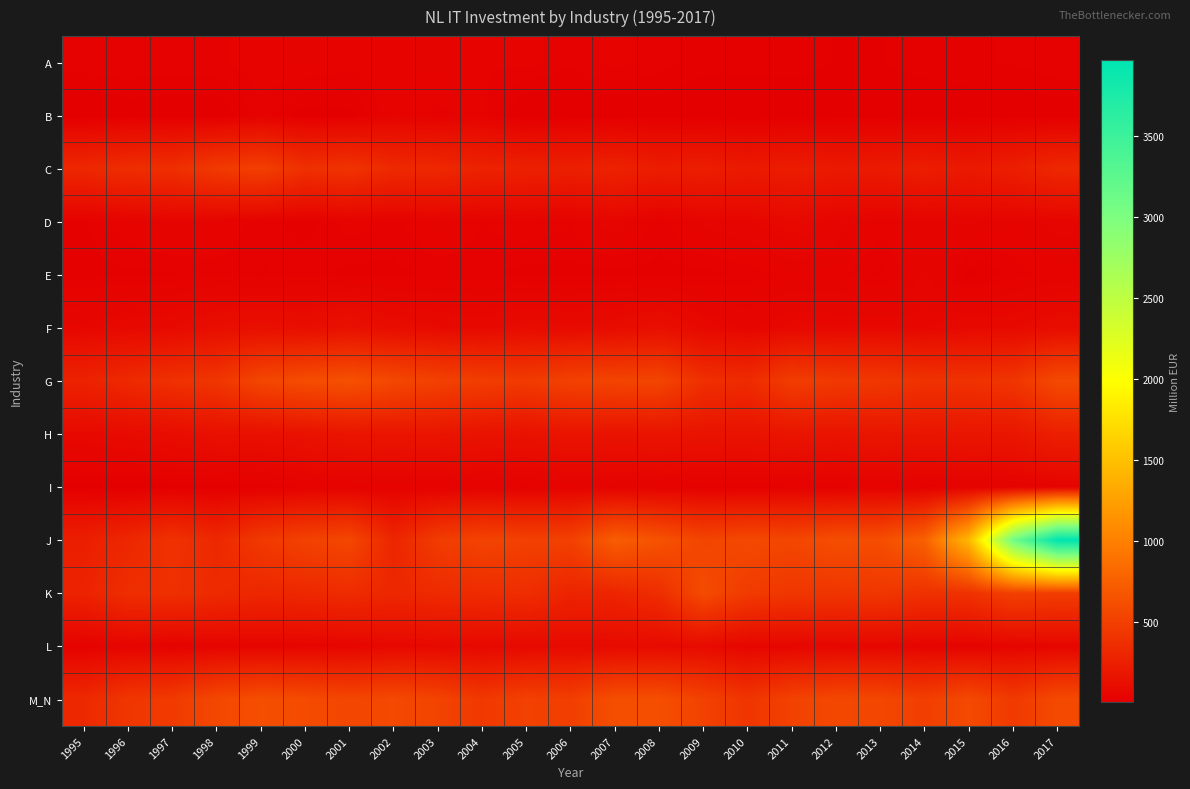

Reading right to left, extract all data points from this chart.

A: 2017=31	2016=25	2015=23	2014=21	2013=16	2012=16	2011=21	2010=20	2009=20	2008=28	2007=35	2006=26	2005=36	2004=32	2003=43	2002=36	2001=36	2000=41	1999=38	1998=30	1997=29	1996=31	1995=29
B: 2017=9	2016=7	2015=9	2014=5	2013=8	2012=9	2011=5	2010=4	2009=4	2008=10	2007=5	2006=5	2005=1	2004=36	2003=29	2002=41	2001=13	2000=11	1999=29	1998=8	1997=8	1996=10	1995=4
C: 2017=318	2016=247	2015=205	2014=242	2013=217	2012=207	2011=236	2010=213	2009=244	2008=235	2007=277	2006=253	2005=267	2004=278	2003=321	2002=331	2001=406	2000=382	1999=500	1998=455	1997=371	1996=363	1995=315
D: 2017=52	2016=40	2015=51	2014=42	2013=38	2012=54	2011=81	2010=60	2009=50	2008=26	2007=57	2006=33	2005=40	2004=32	2003=44	2002=29	2001=37	2000=20	1999=28	1998=41	1997=48	1996=39	1995=23
E: 2017=37	2016=28	2015=11	2014=49	2013=19	2012=37	2011=35	2010=26	2009=20	2008=22	2007=19	2006=21	2005=20	2004=27	2003=26	2002=22	2001=21	2000=30	1999=23	1998=29	1997=23	1996=22	1995=20
F: 2017=108	2016=85	2015=83	2014=70	2013=74	2012=72	2011=76	2010=58	2009=79	2008=122	2007=100	2006=91	2005=100	2004=80	2003=89	2002=105	2001=139	2000=115	1999=126	1998=116	1997=87	1996=81	1995=66
G: 2017=581	2016=421	2015=397	2014=398	2013=443	2012=452	2011=484	2010=340	2009=376	2008=545	2007=538	2006=518	2005=463	2004=485	2003=513	2002=568	2001=634	2000=603	1999=551	1998=425	1997=385	1996=332	1995=276
H: 2017=255	2016=180	2015=178	2014=175	2013=177	2012=161	2011=172	2010=153	2009=158	2008=165	2007=153	2006=166	2005=146	2004=153	2003=172	2002=172	2001=174	2000=148	1999=129	1998=135	1997=109	1996=93	1995=79
I: 2017=41	2016=30	2015=28	2014=23	2013=31	2012=24	2011=27	2010=22	2009=22	2008=30	2007=36	2006=32	2005=26	2004=28	2003=28	2002=32	2001=30	2000=29	1999=18	1998=11	1997=10	1996=8	1995=11
J: 2017=3968	2016=3089	2015=1445	2014=763	2013=612	2012=615	2011=554	2010=579	2009=543	2008=650	2007=731	2006=512	2005=515	2004=536	2003=475	2002=300	2001=562	2000=518	1999=452	1998=321	1997=397	1996=312	1995=250
K: 2017=482	2016=507	2015=395	2014=389	2013=433	2012=421	2011=433	2010=464	2009=593	2008=360	2007=298	2006=288	2005=363	2004=346	2003=341	2002=313	2001=349	2000=320	1999=313	1998=338	1997=376	1996=365	1995=278
L: 2017=56	2016=51	2015=39	2014=48	2013=65	2012=61	2011=60	2010=58	2009=90	2008=89	2007=87	2006=86	2005=81	2004=77	2003=79	2002=76	2001=55	2000=52	1999=51	1998=48	1997=35	1996=50	1995=29
M_N: 2017=581	2016=454	2015=582	2014=493	2013=558	2012=566	2011=521	2010=419	2009=518	2008=617	2007=617	2006=493	2005=516	2004=445	2003=533	2002=578	2001=555	2000=592	1999=616	1998=563	1997=460	1996=431	1995=325